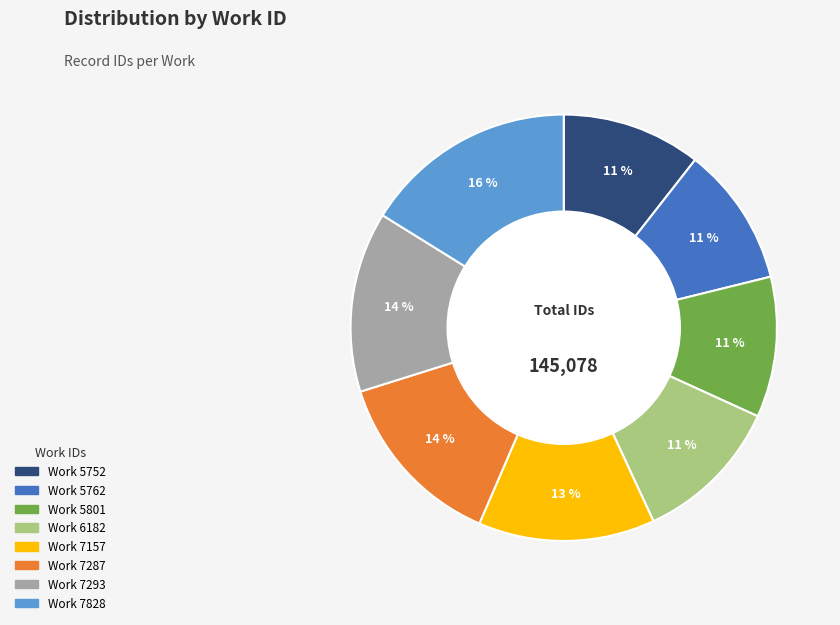

To the nearest percent, what is the average slice percentage?

12%